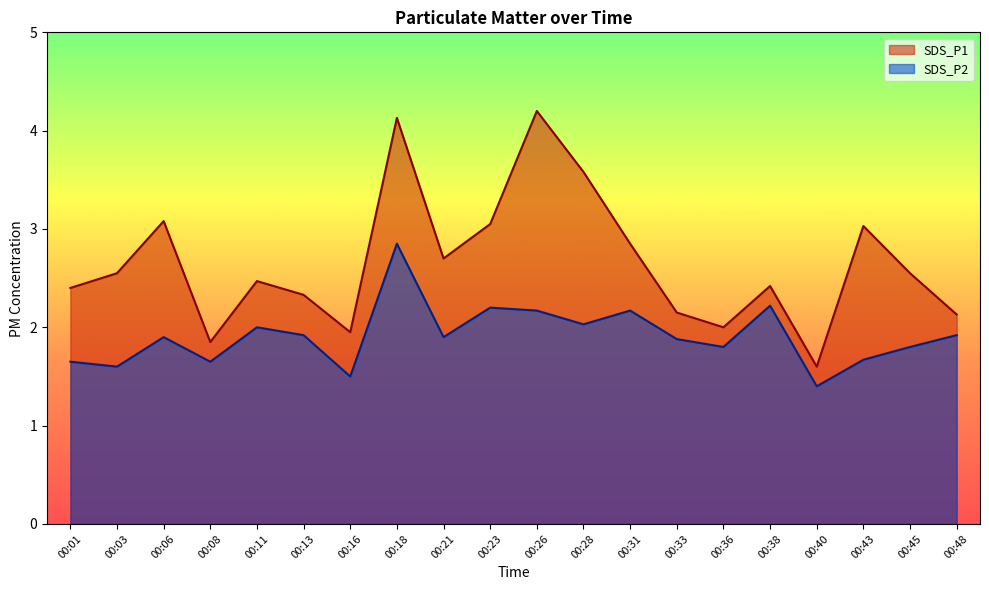

How many data points in SDS_P1 are less than 2?

3